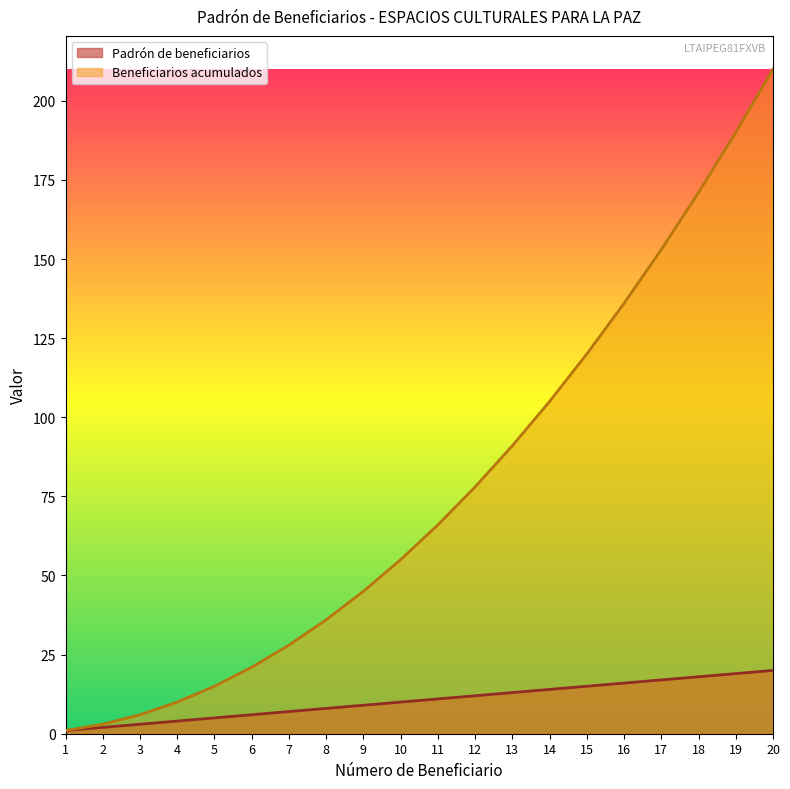

List the series in order of their peak value, highest first.

Beneficiarios acumulados, Padrón de beneficiarios